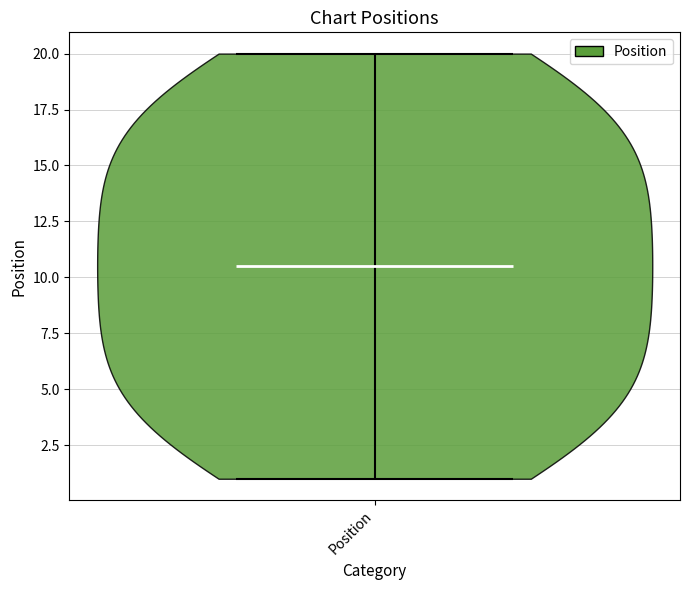

Read this violin plot against the y-axis: where its median line is, and the lowest and highest points the violin reaches. The values are not printed on the chart, so give them approximately, as read against the axis.

median line 10.5, lowest point 1.0, highest point 20.0